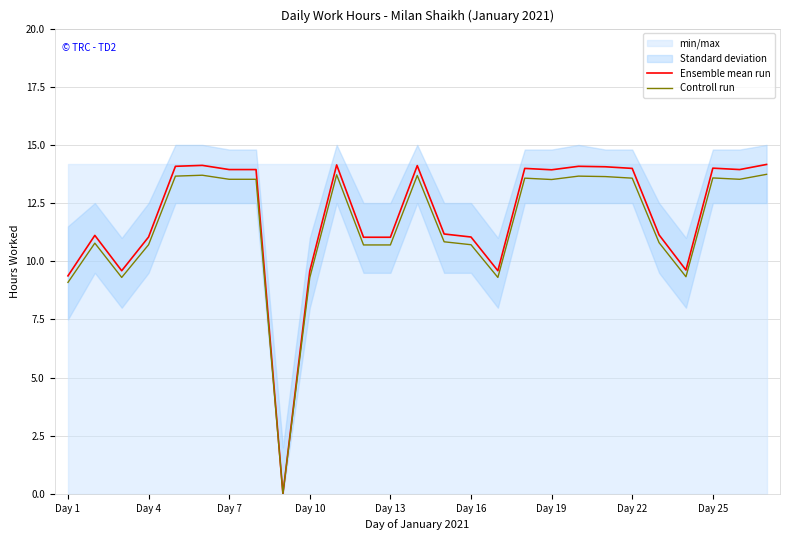

Is this an area chart (filled region under the line)?

No